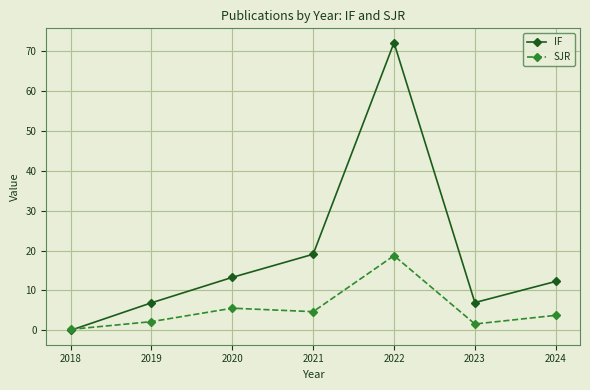

Where does the IF series first go above 12?

2020